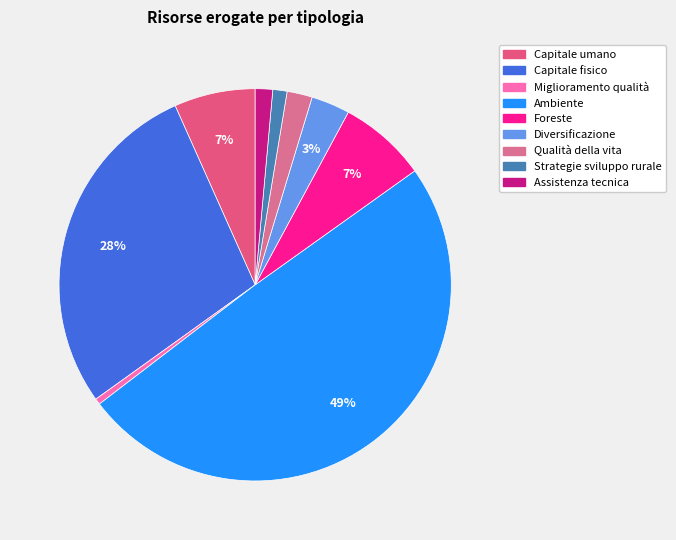

How much of the chart is everything except Strategie sviluppo rurale?

98.8%